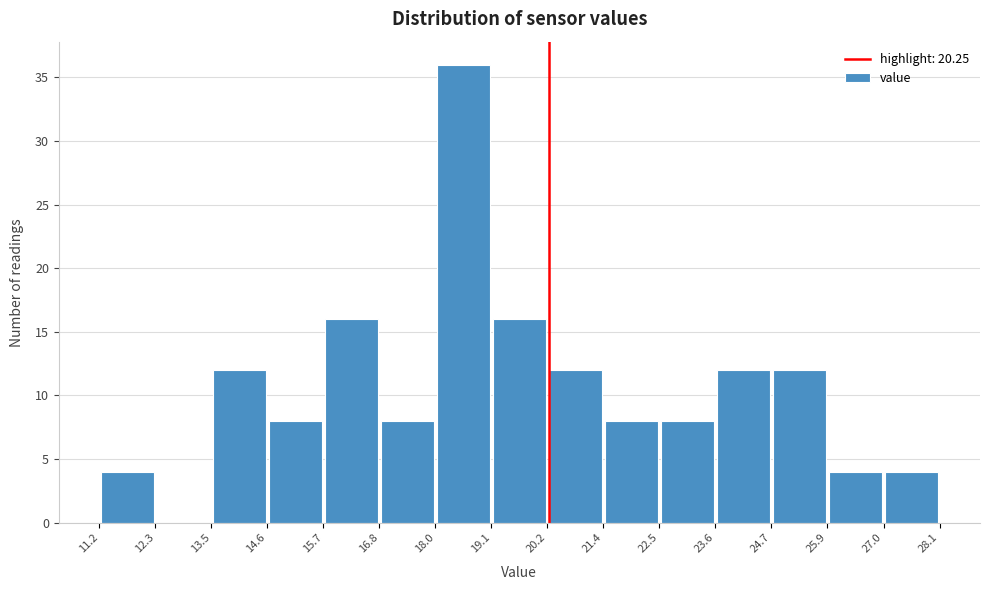

What is the height of the bar covering 14.6 to 15.7 on the x-axis? The values are not printed on the chart, so give them approximately, as read against the axis.

8